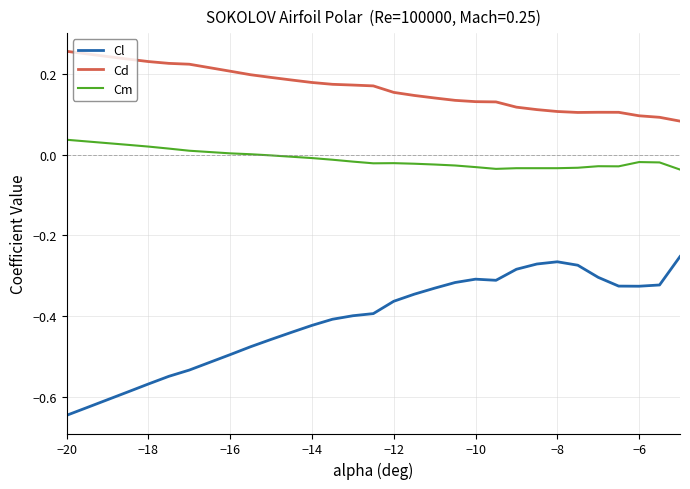

Which series has the widest spread of values?

Cl